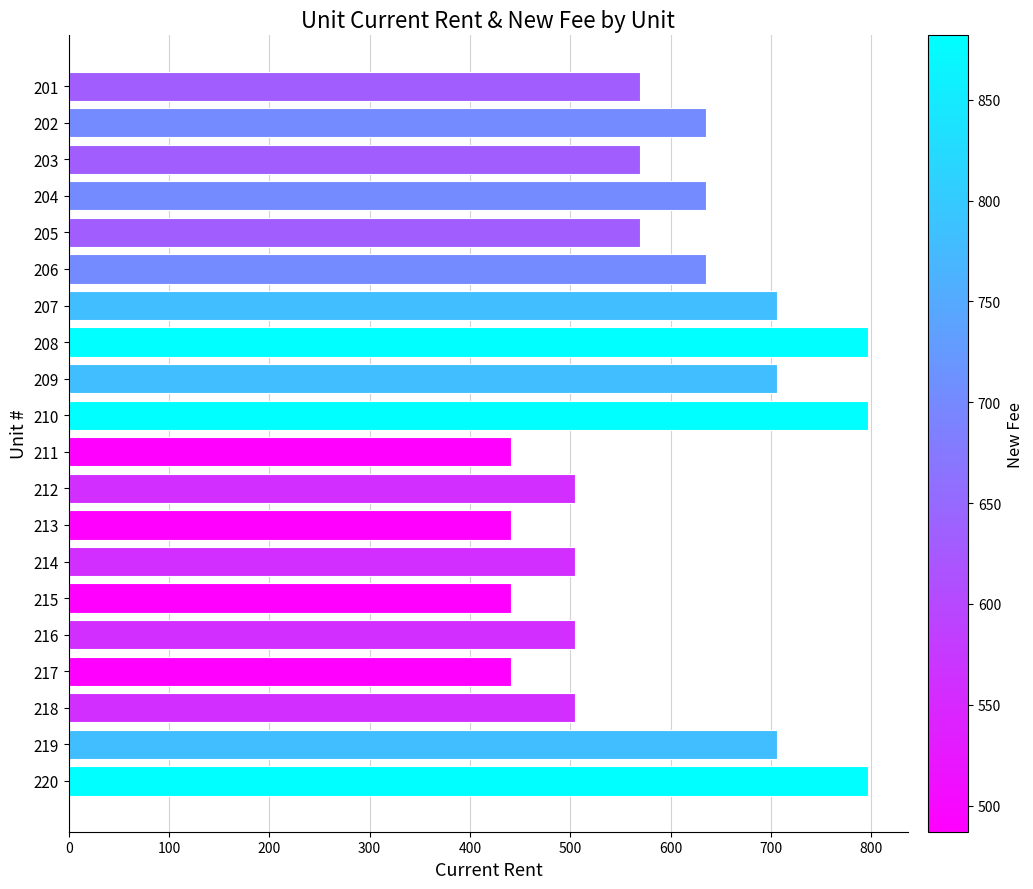

Which has a higher value, 210 or 203?

210